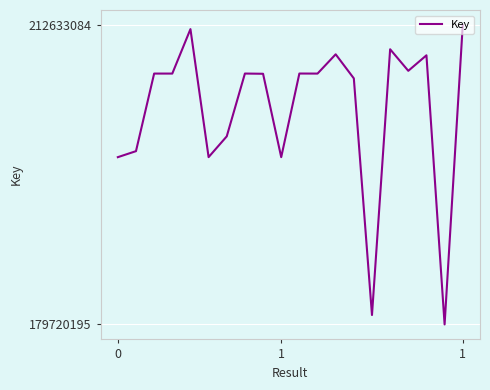

What is the difference between the maximum and minimum values?

32912889